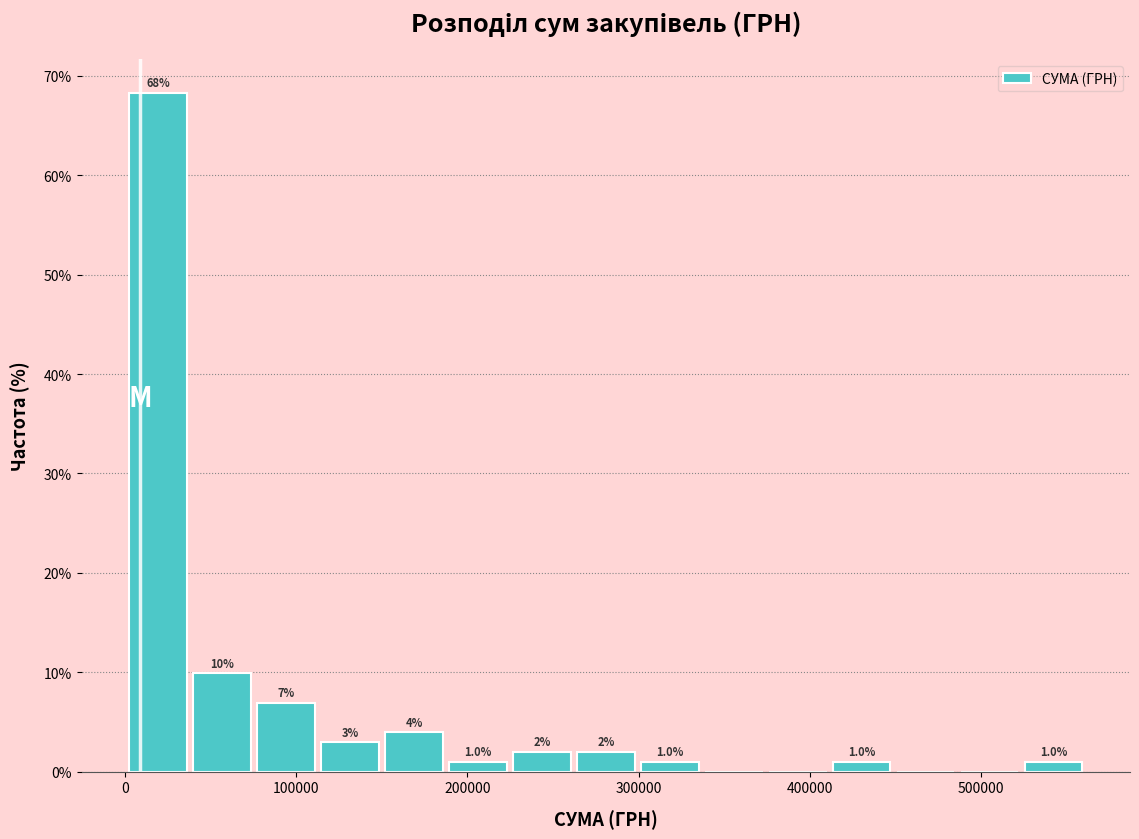

Read against the x-axis, roughly where is the centre of the tallest bar?

20000